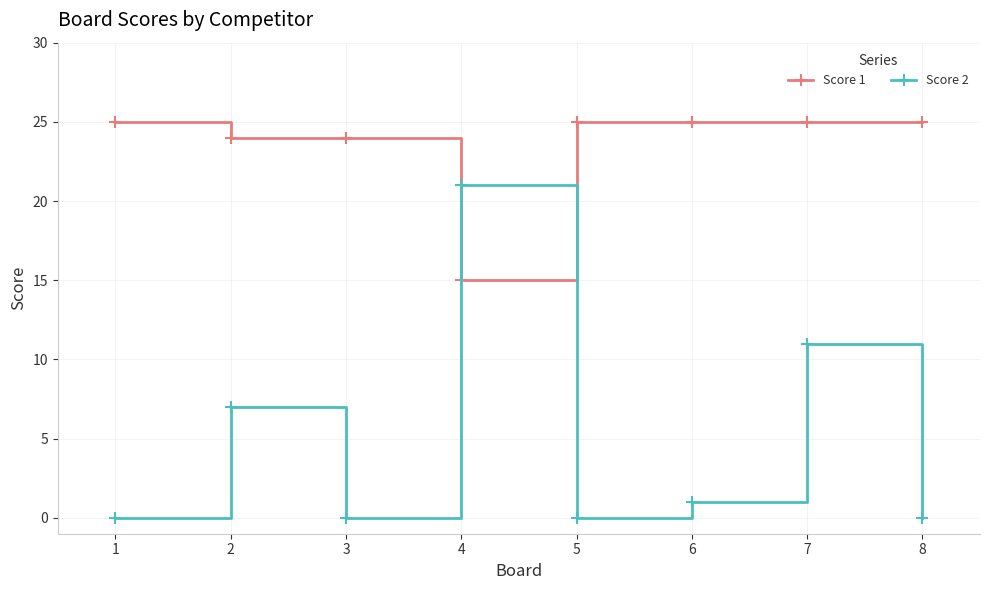

How many lines are shown in the chart?

2